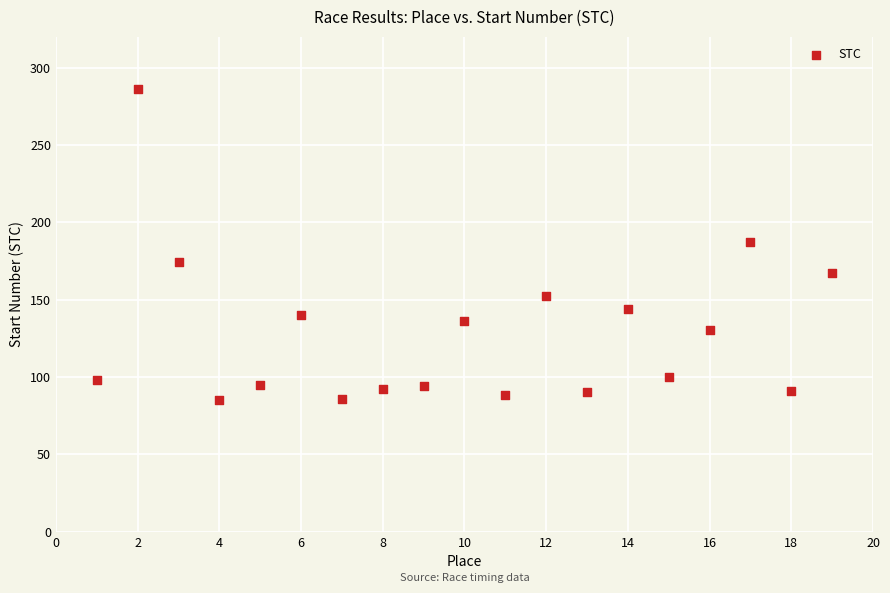

What is the range of X values (max minus min)?

18